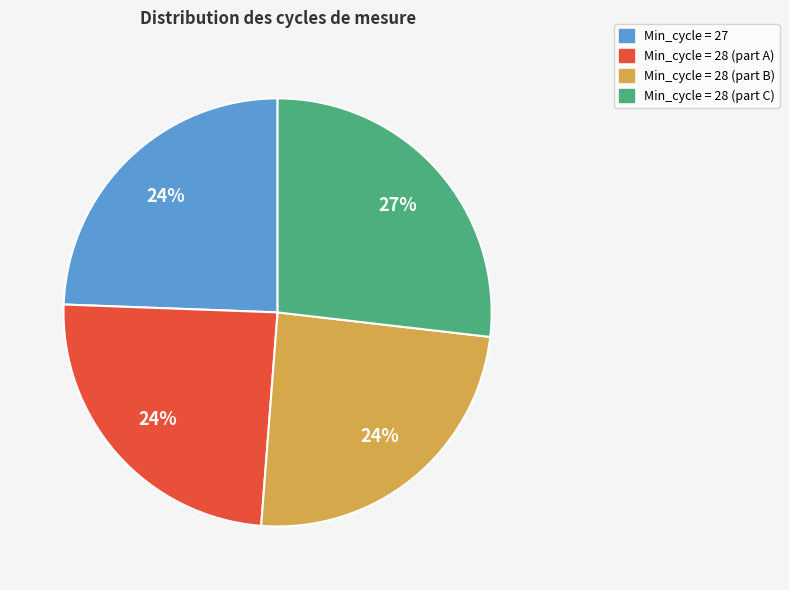

Approximately how many times larger is the value at Min_cycle = 28 (part A) compared to Min_cycle = 28 (part C)?

0.9